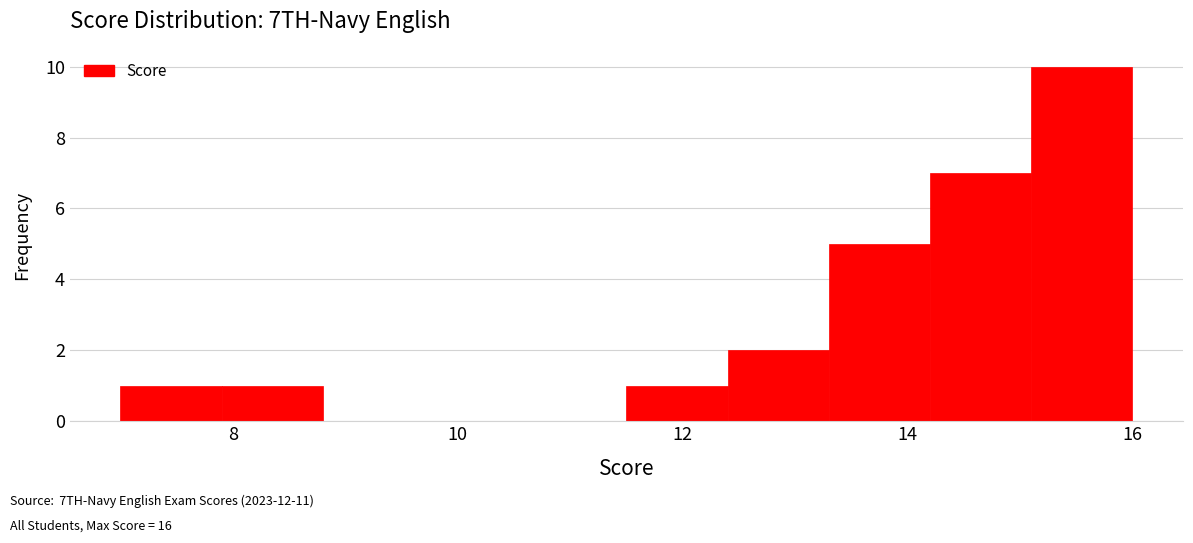

Reading left to right, list every bar in this chart as the range it spans on the x-axis followed by its height. Neither the bar edges nor the heights are printed on the chart, so give them approximately, as read against the axes.

7.0 to 7.9: 1
7.9 to 8.8: 1
8.8 to 9.7: 0
9.7 to 10.6: 0
10.6 to 11.5: 0
11.5 to 12.4: 1
12.4 to 13.3: 2
13.3 to 14.2: 5
14.2 to 15.1: 7
15.1 to 16.0: 10